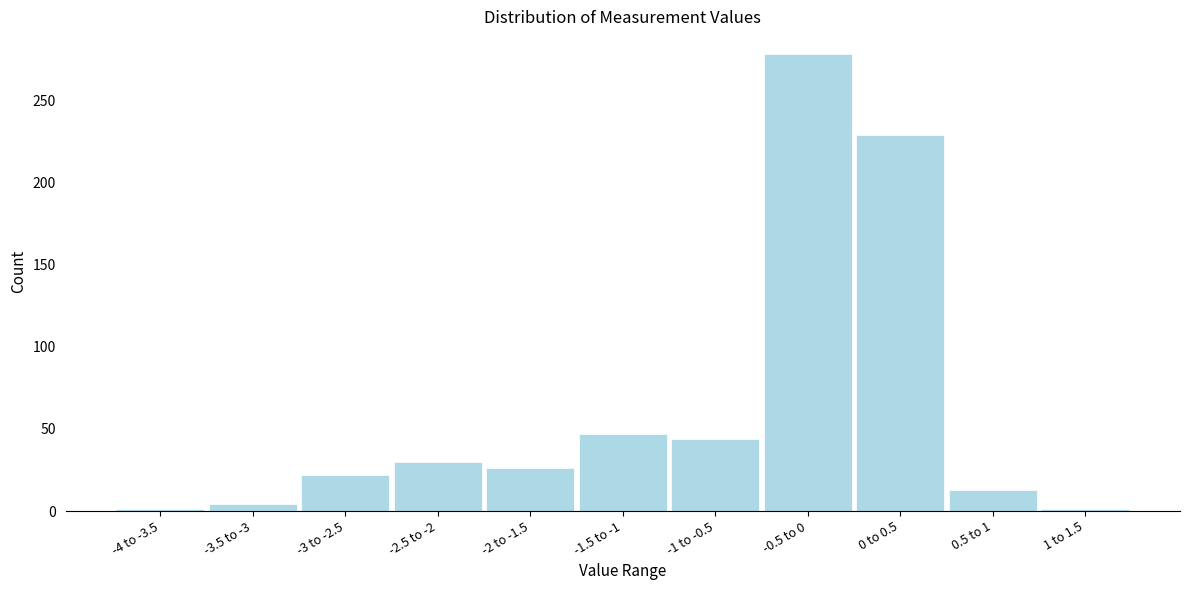

Reading left to right, list all the values displayed in this chart.

1	4	22	30	26	47	44	278	229	13	1